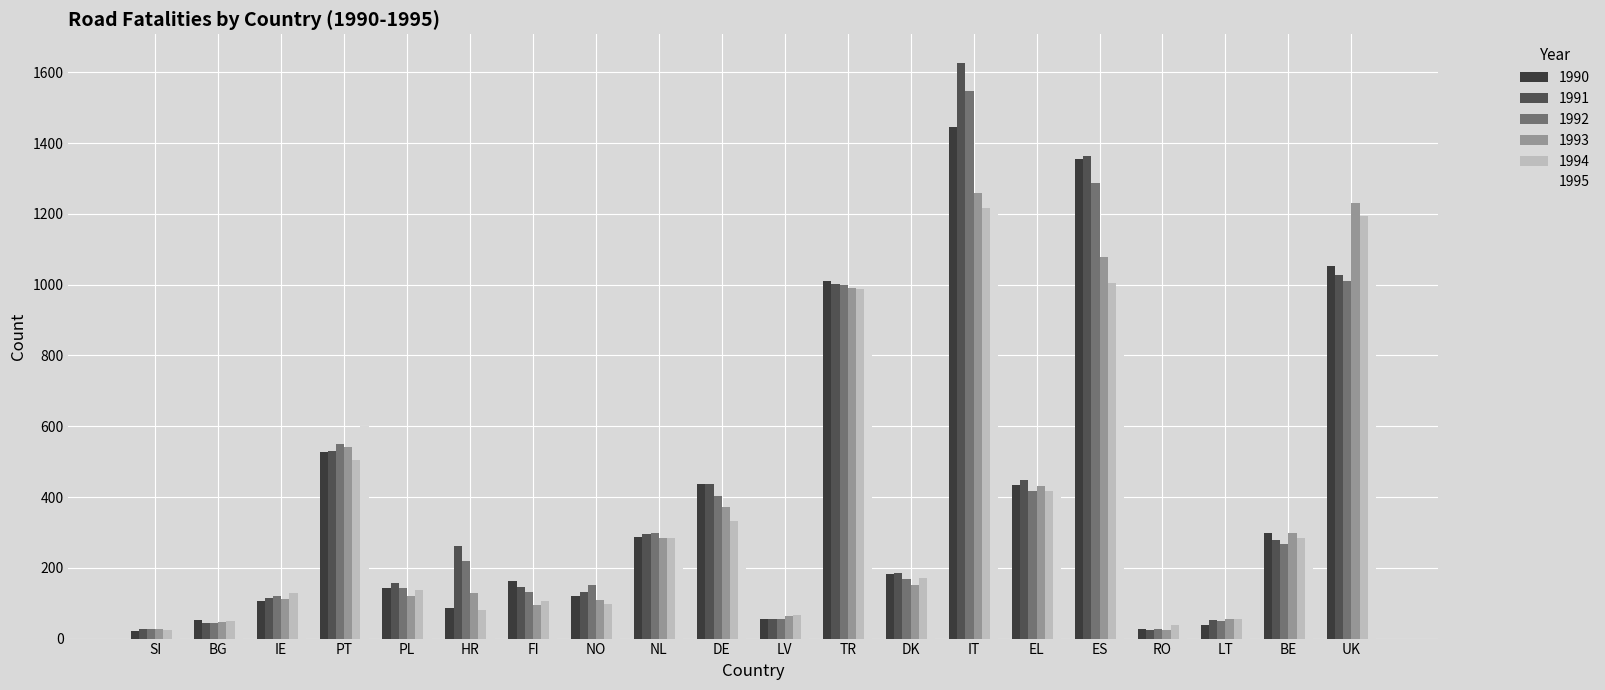

What is the maximum value shown in the chart?

1626